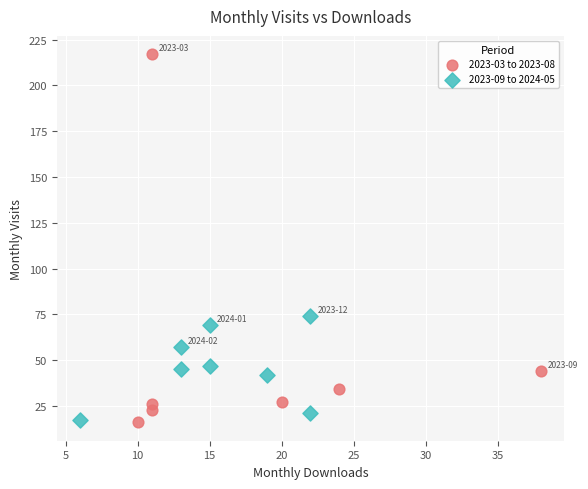

Which series reaches the maximum Y coordinate?

2023-03 to 2023-08